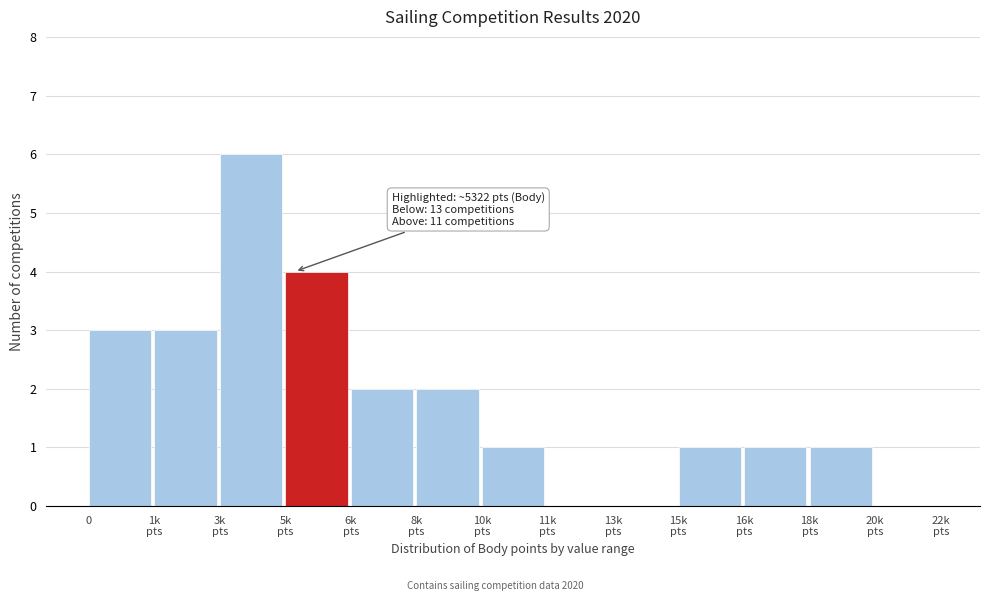

True or false: the data shows 1 at 0.

False